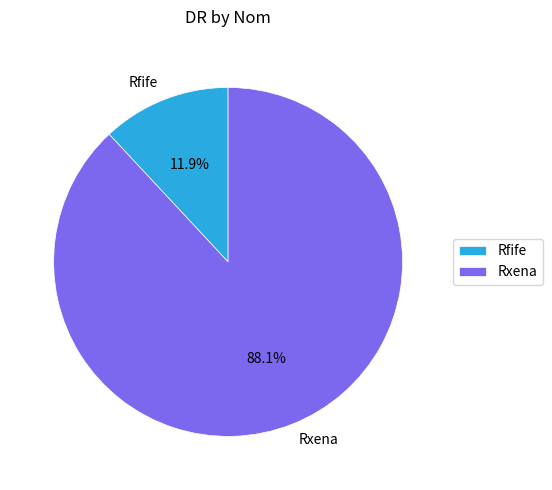

Does Rfife represent more than half of the total?

No